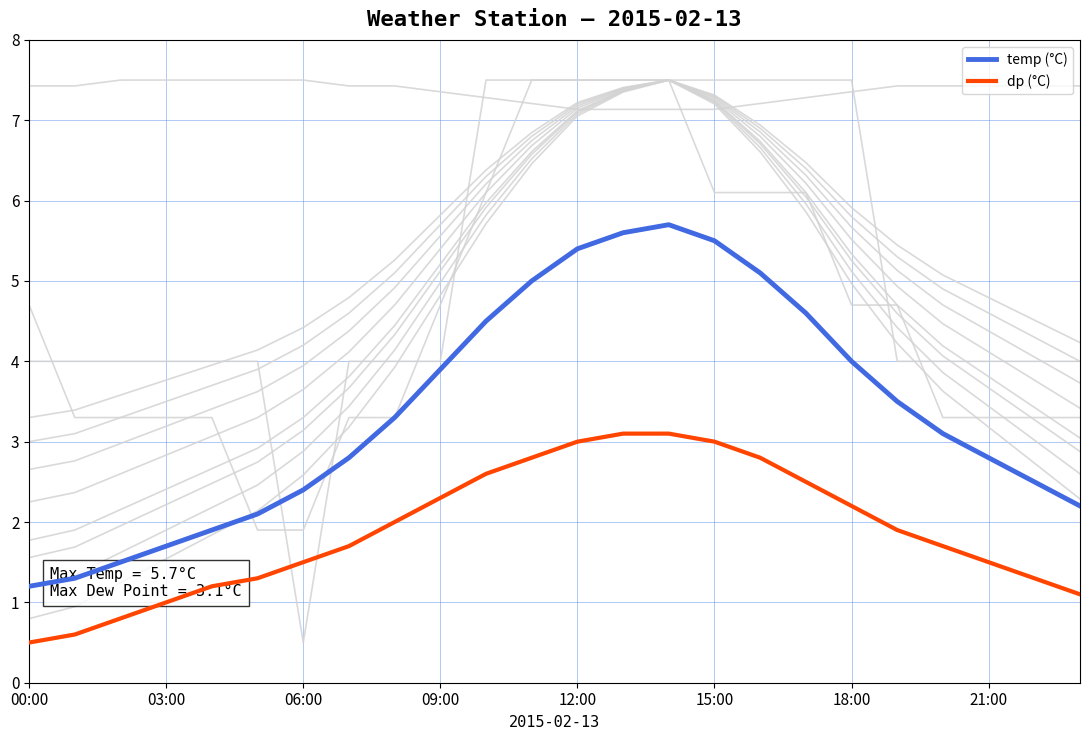

True or false: dp and temp intersect in this chart.

False